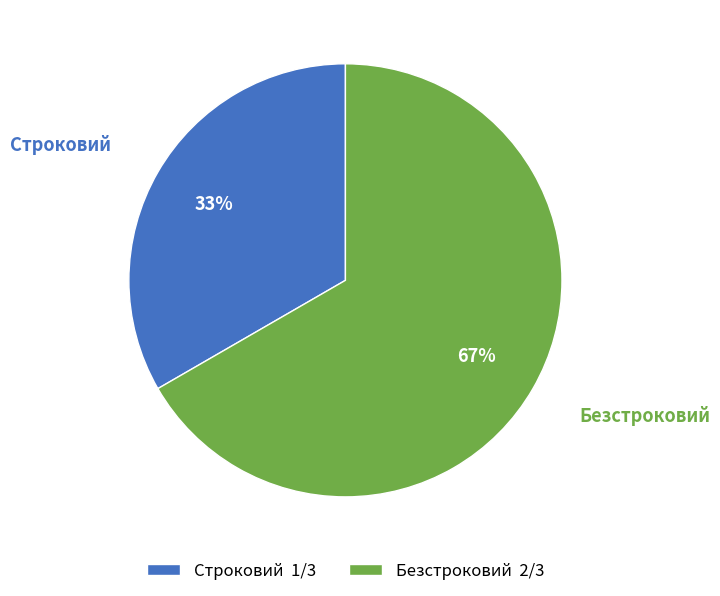

Is the sum of Безстроковий 2/3 and Строковий 1/3 greater than half?

Yes